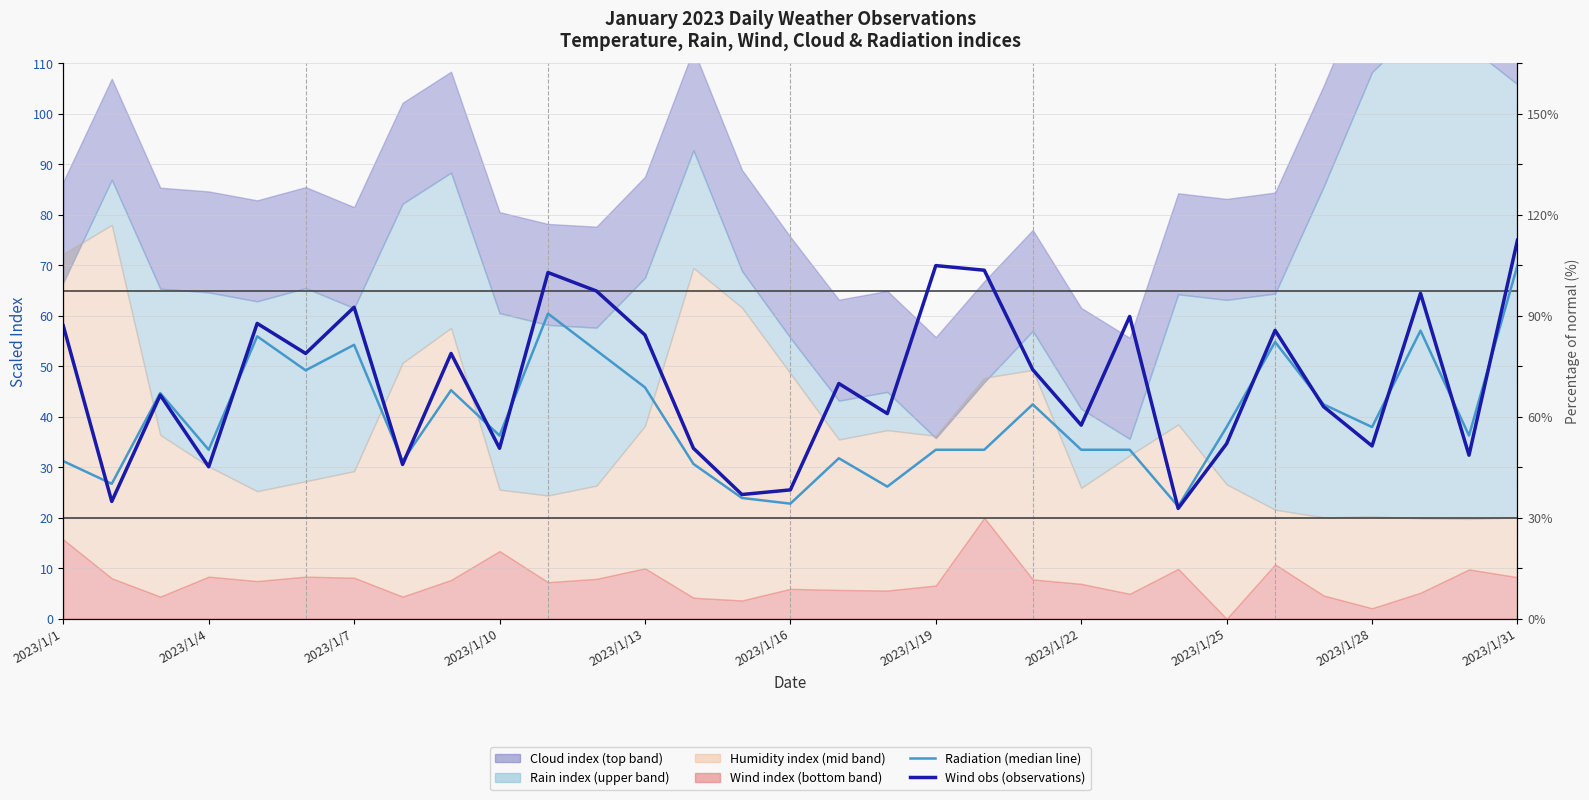

Is it true that Wind obs (observations) equals 75.0 at 2023/1/31?

True